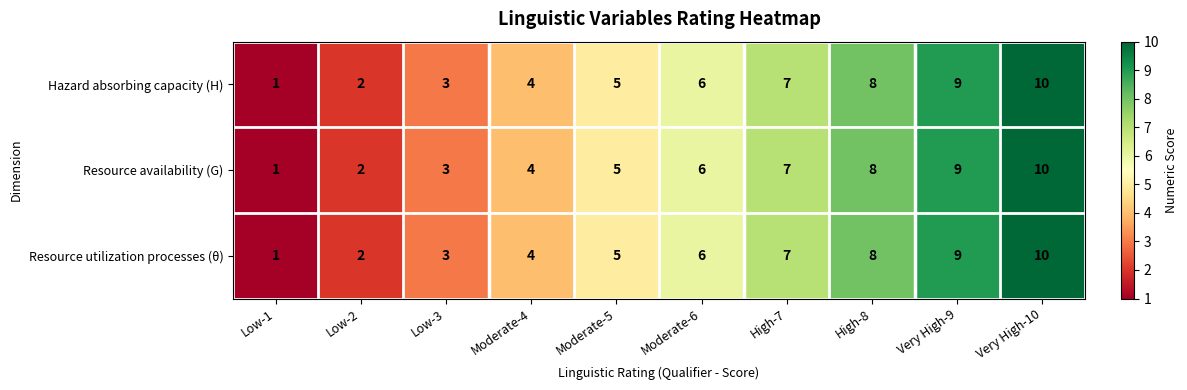

How many categories are shown in the chart?

10